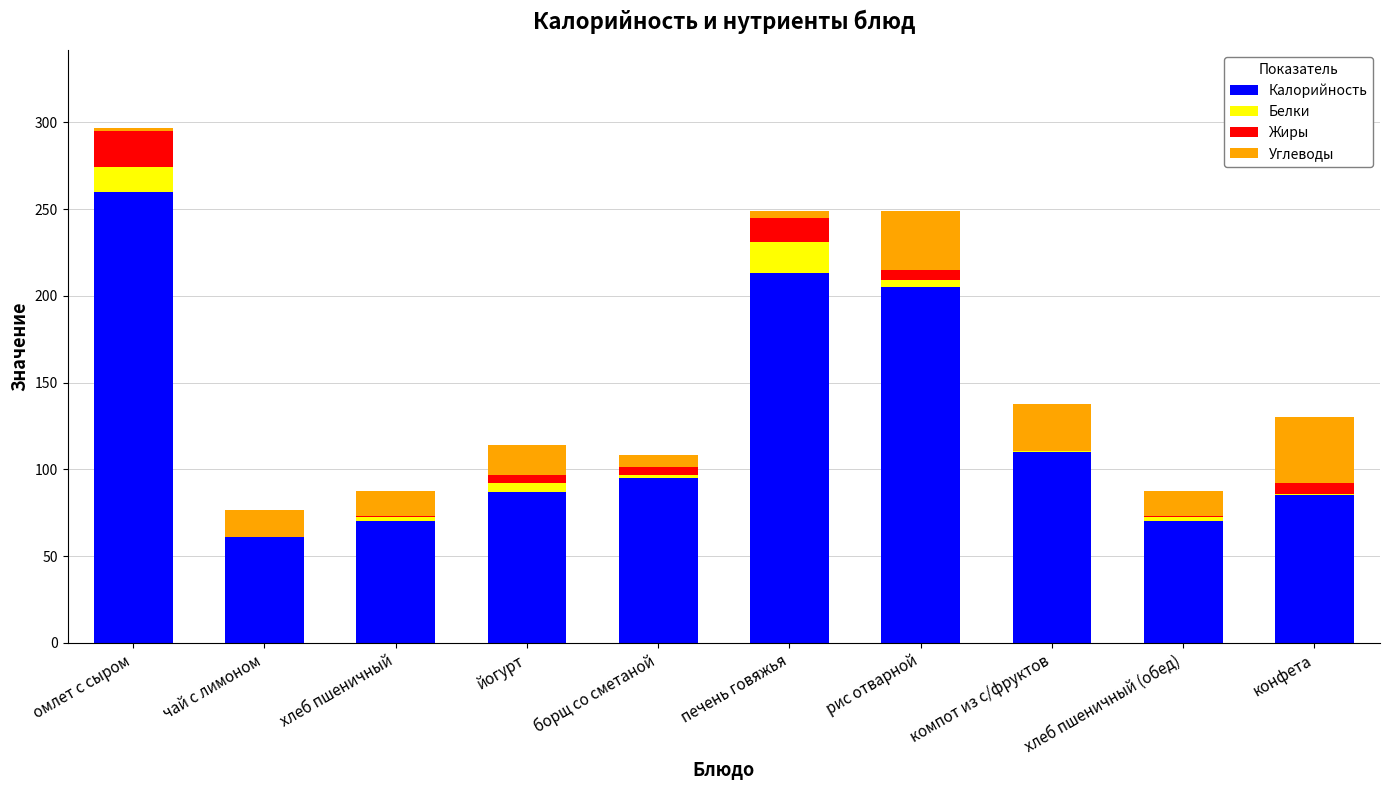

What is the sum of all Калорийность values?

1257.0